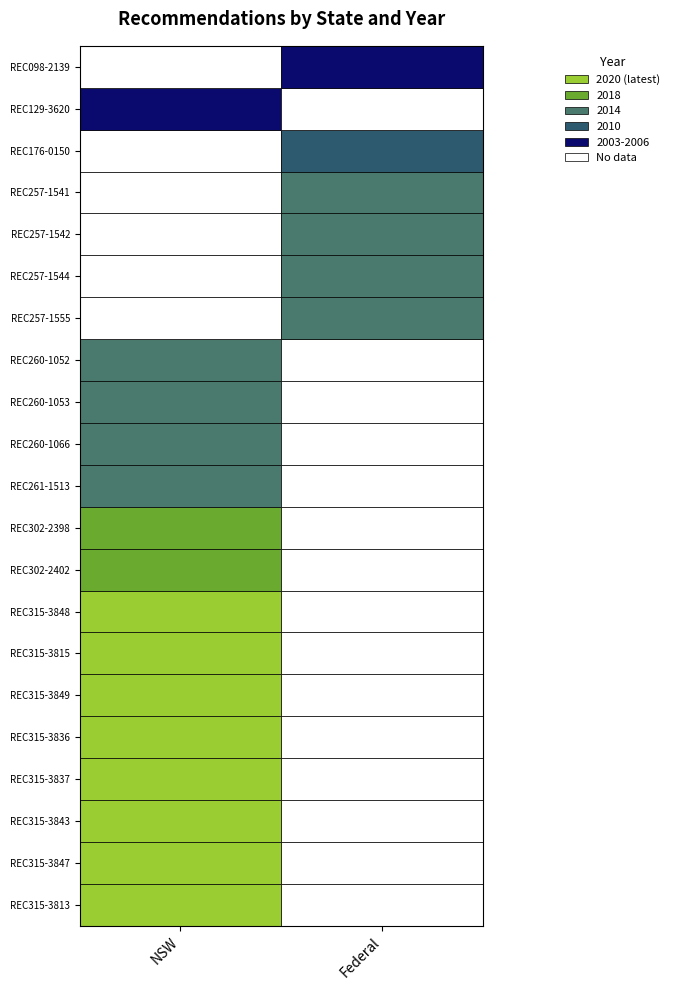

What value does the NSW series have at REC260-1066, to the nearest 10?

2010